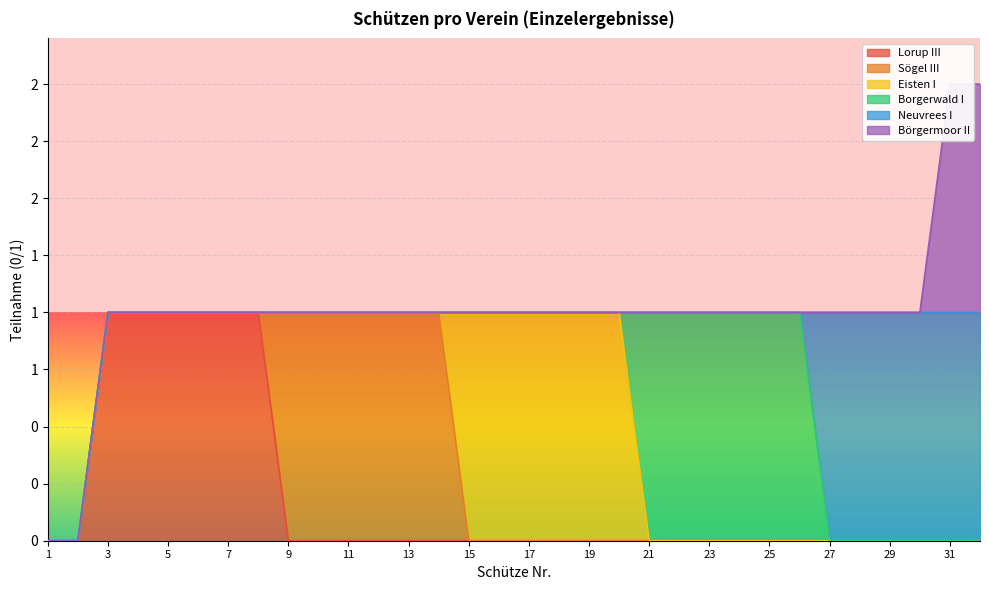

How many positive values does the Neuvrees I series have?

6